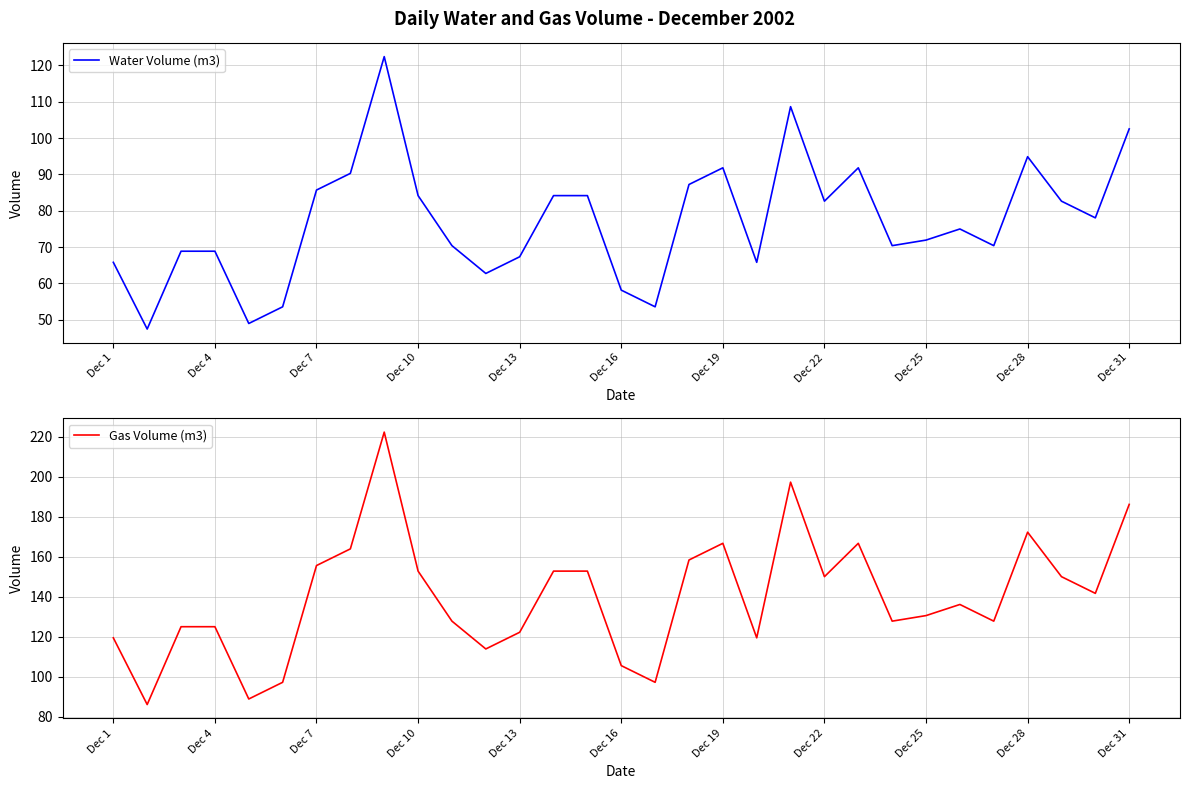

Reading left to right, list all the values displayed in this chart.

Water Volume (m3): 65.8	47.4	68.8	68.8	49.0	53.5	85.7	90.3	122.4	84.1	70.4	62.7	67.3	84.1	84.1	58.1	53.5	87.2	91.8	65.8	108.6	82.6	91.8	70.4	71.9	75.0	70.4	94.9	82.6	78.0	102.5
Gas Volume (m3): 119.4	86.1	125.0	125.0	88.9	97.2	155.6	163.9	222.2	152.8	127.8	113.9	122.2	152.8	152.8	105.6	97.2	158.3	166.7	119.4	197.2	150.0	166.7	127.8	130.6	136.1	127.8	172.2	150.0	141.7	186.1